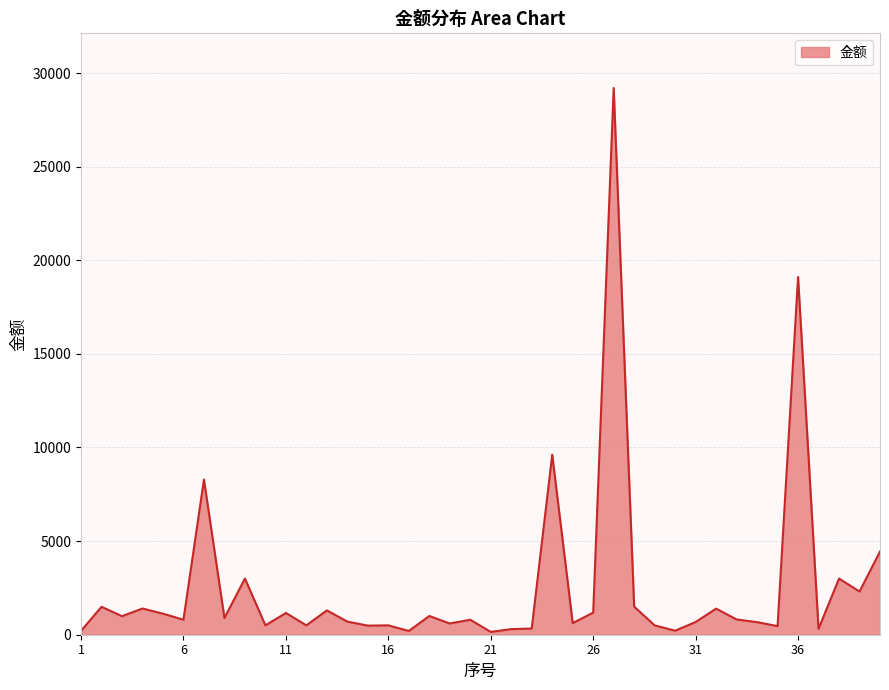

What is the greatest value displayed?

29201.0